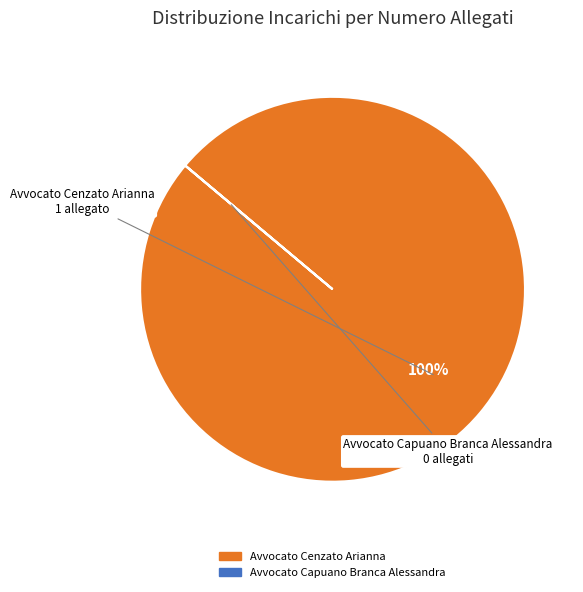

To the nearest percent, what percentage of the pie is Avvocato Cenzato Arianna?

100%